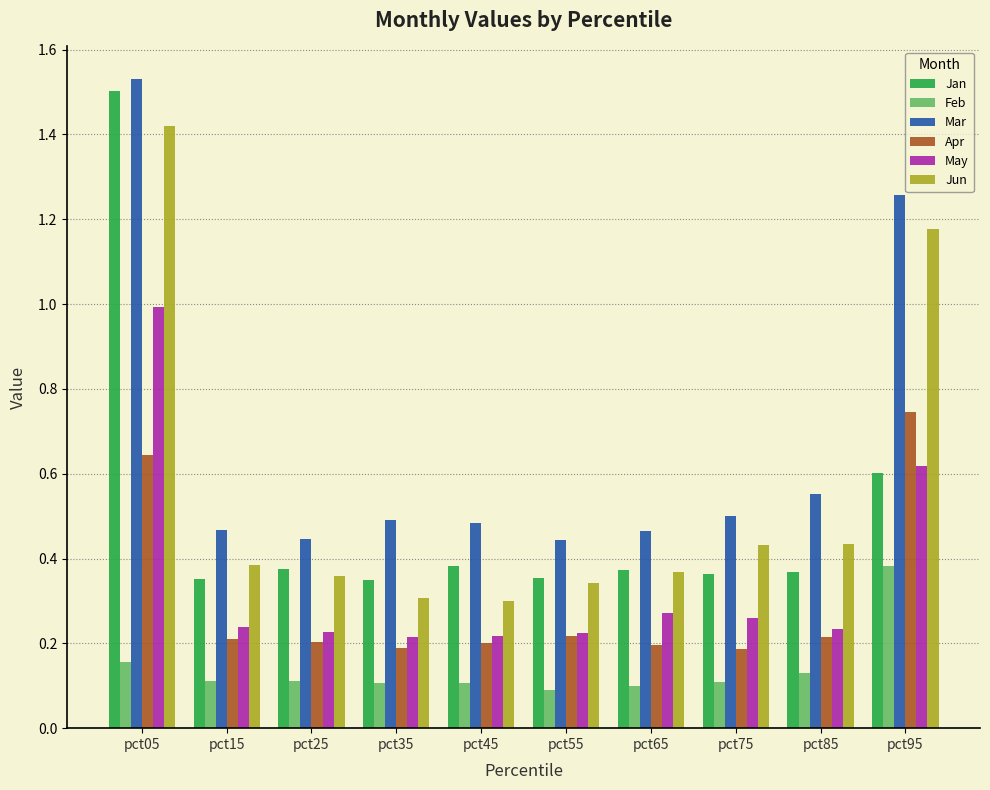

At which category does the chart reach its peak across all series?

pct05